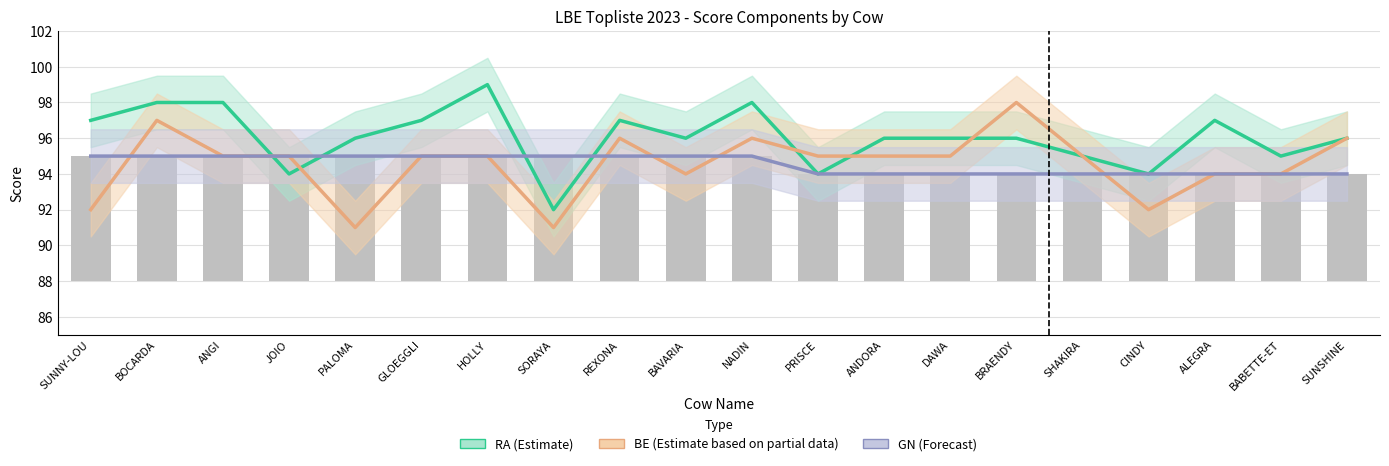

Which has a higher value, ANGI or ALEGRA?

ANGI